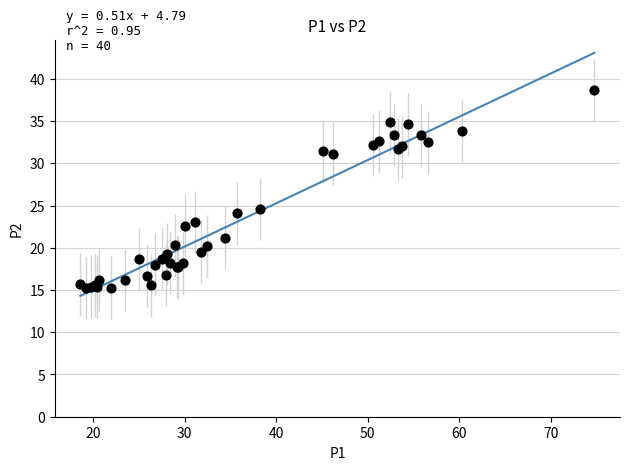

What Y value in the scatter plot is closest to 26?

24.6